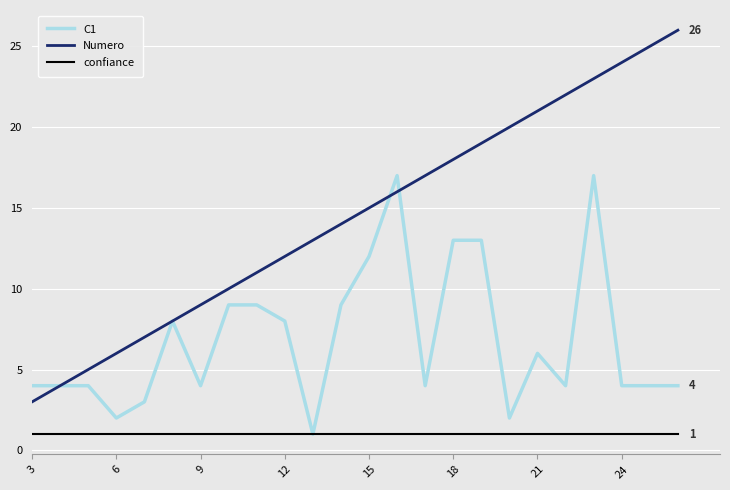

Which series has the largest total across all categories?

Numero